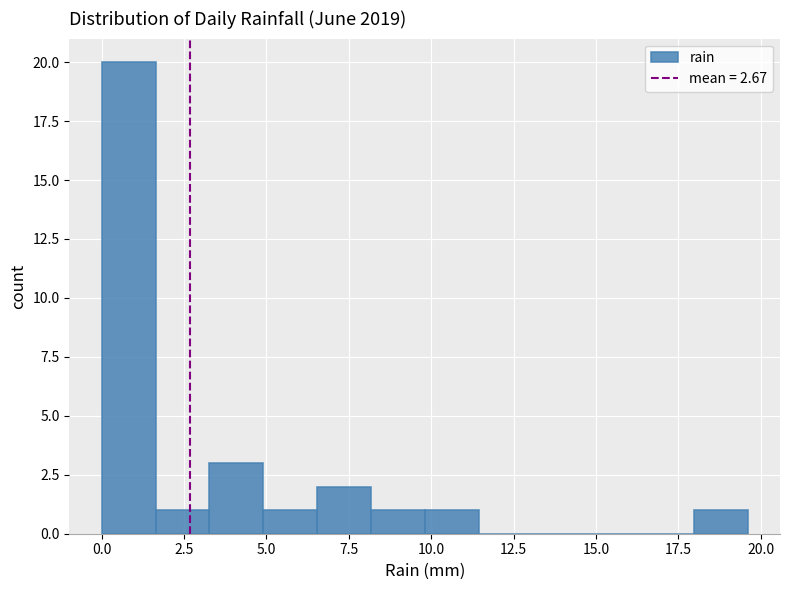

Around what value on the x-axis is the tallest bar? Give the approximate position of its centre, as read against the axis.

1.0